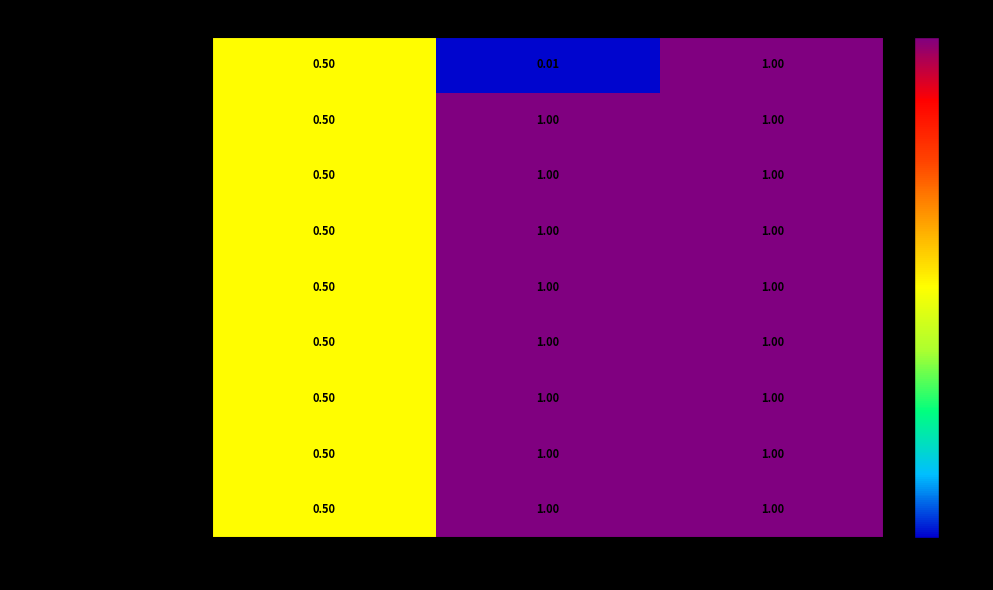

Which series has the widest spread of values?

VIH/SIDA e ITS